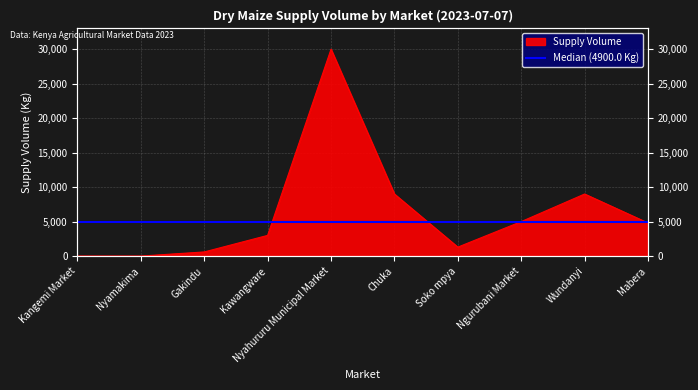

List the labels in order of value, largest first.

Nyahururu Municipal Market, Chuka, Wundanyi, Ngurubani Market, Mabera, Kawangware, Soko mpya, Gakindu, Kangemi Market, Nyamakima